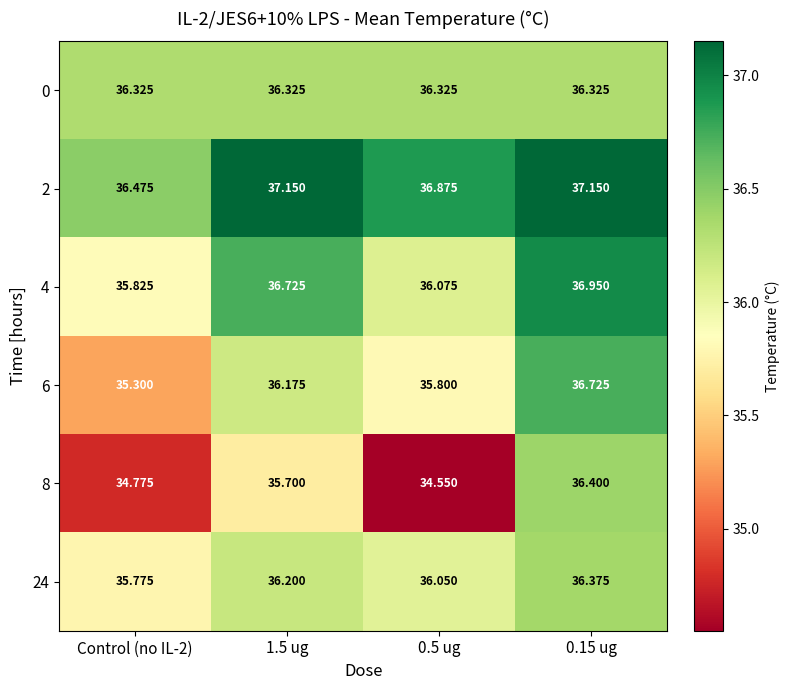

Is the value of 24 at Control (no IL-2) greater than the value of 2 at 1.5 ug?

No